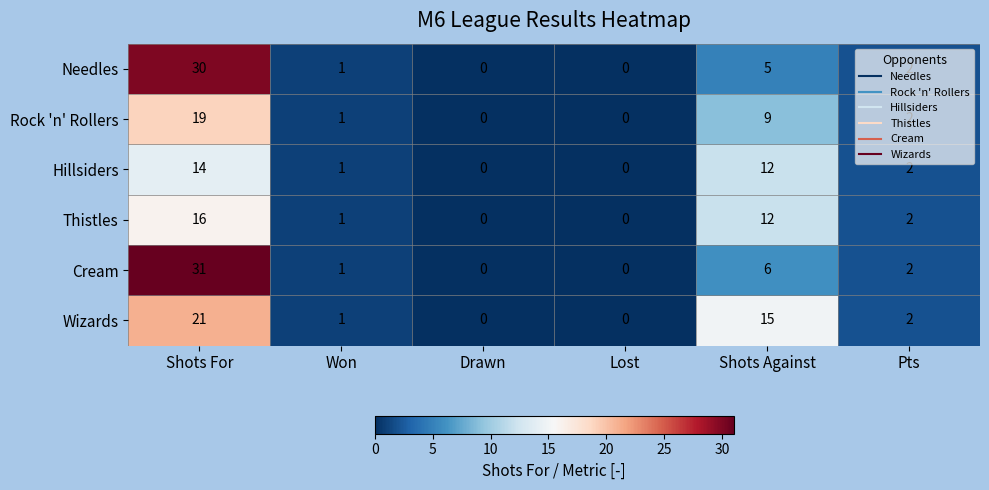

List the series in order of their peak value, lowest first.

Hillsiders, Thistles, Rock 'n' Rollers, Wizards, Needles, Cream